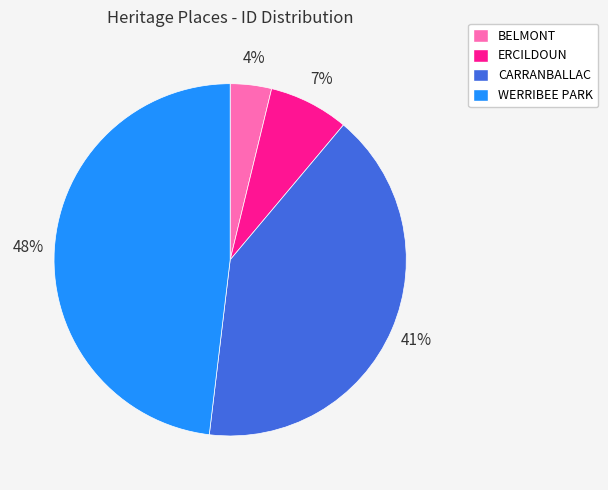

Between ERCILDOUN and WERRIBEE PARK, which is larger?

WERRIBEE PARK